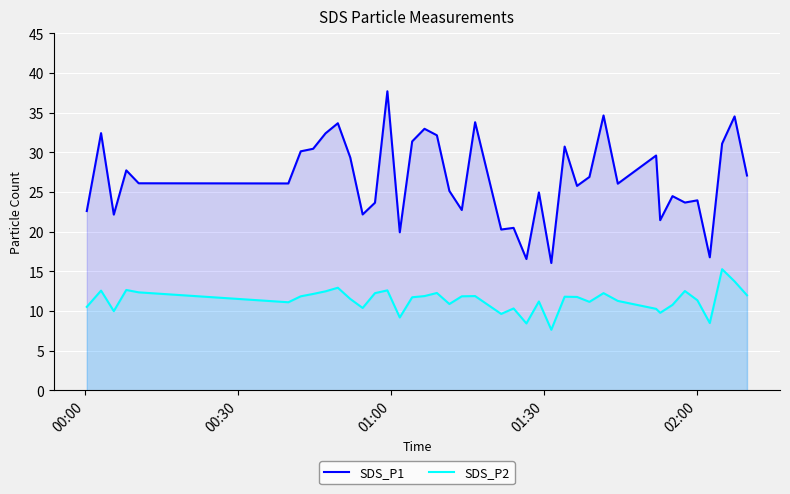

Rank the series by their average value, from highest to lowest.

SDS_P1, SDS_P2